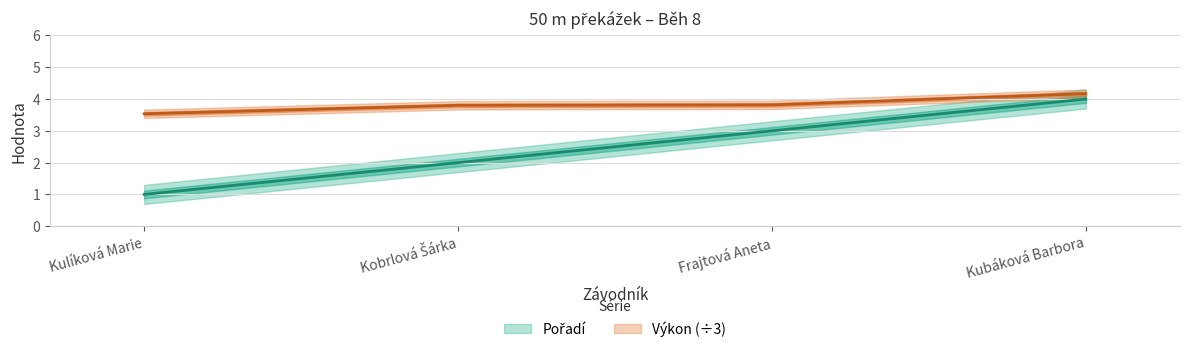

Is this an area chart (filled region under the line)?

No